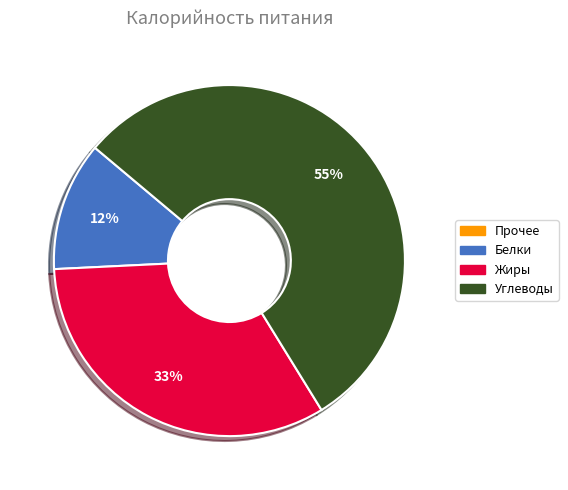

Does any single category account for the majority?

Yes